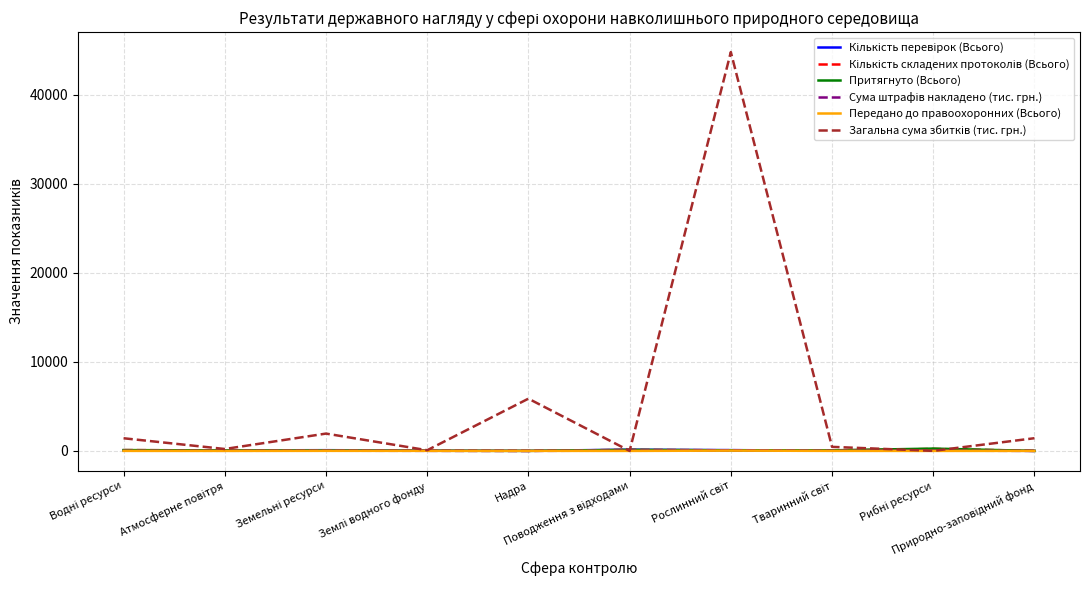

What is the maximum value shown in the chart?

44783.5